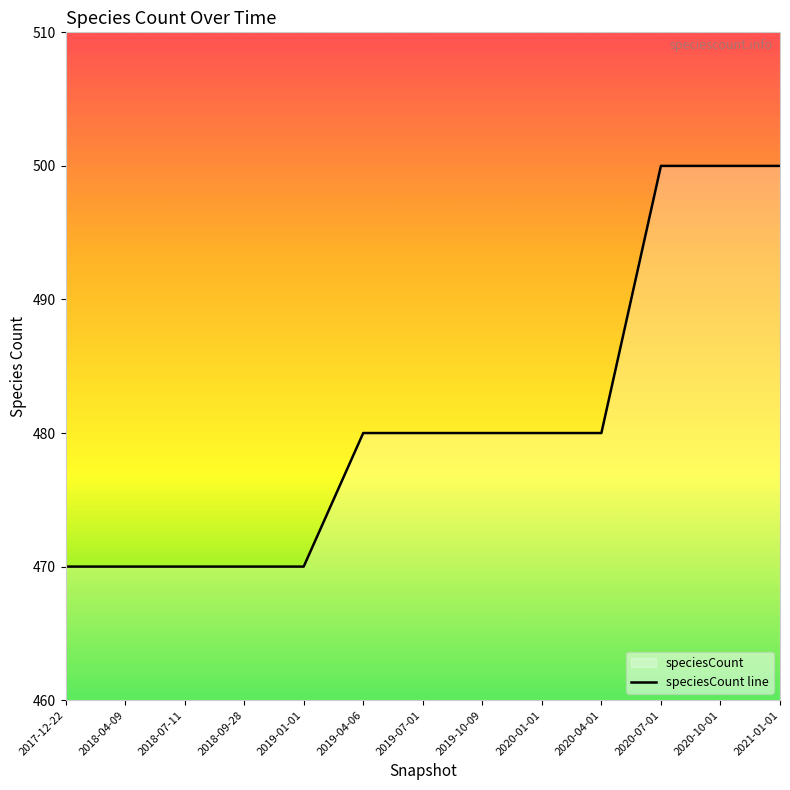

What is the label of the 5th point from the right?

2020-01-01